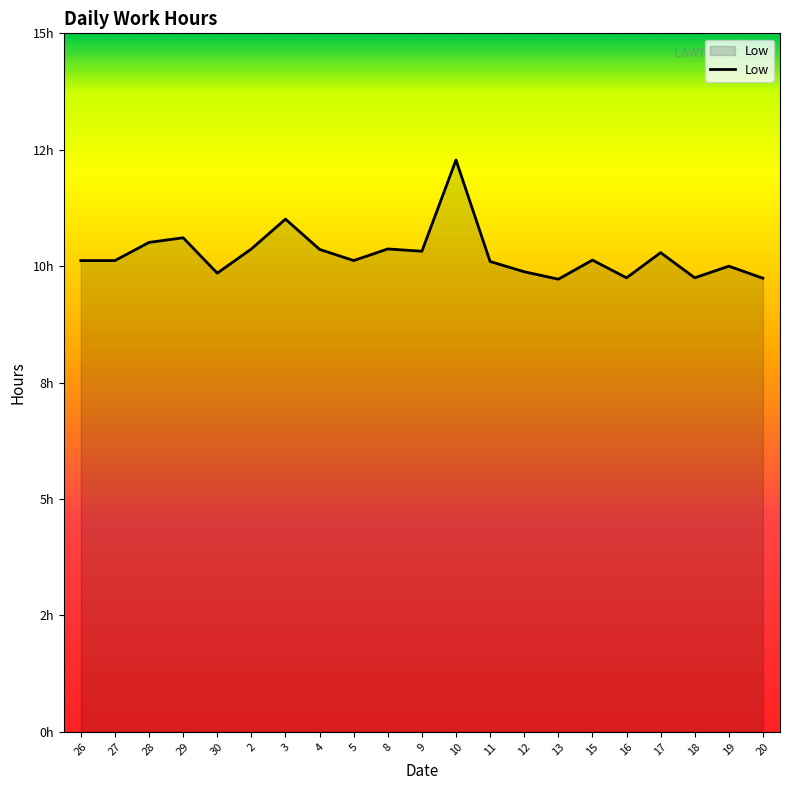

How many interior local peaks (higher than both neighbors) does the data have?

7